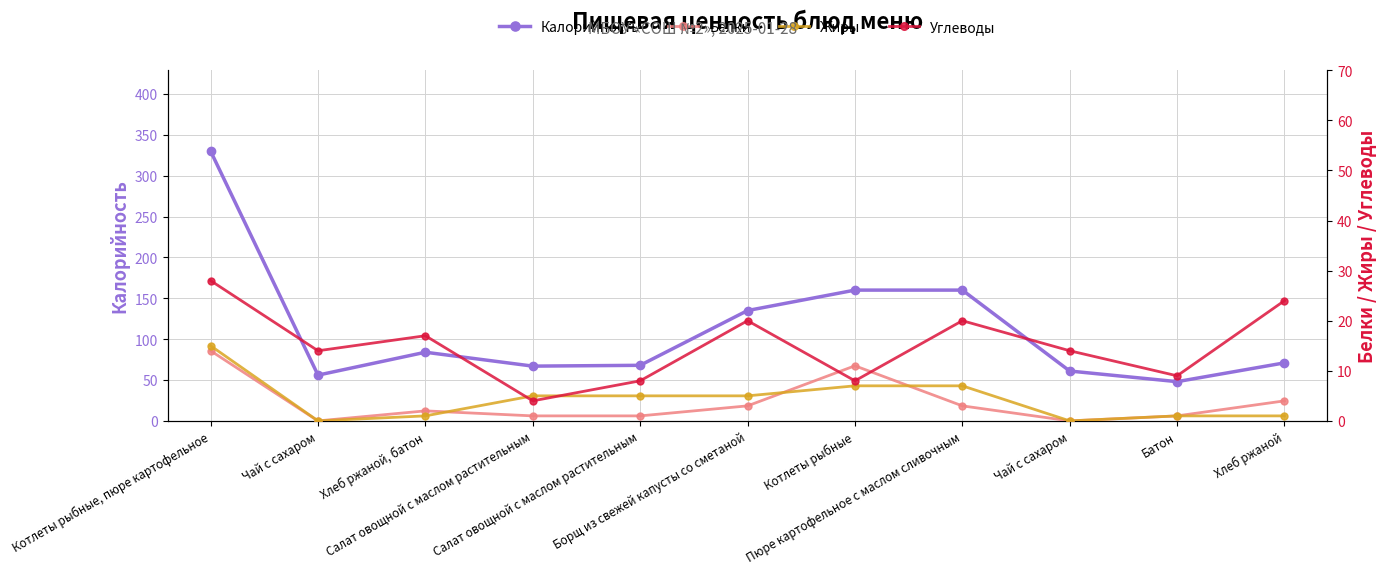

What is the difference between the second highest and second lowest values in the Жиры series?

7